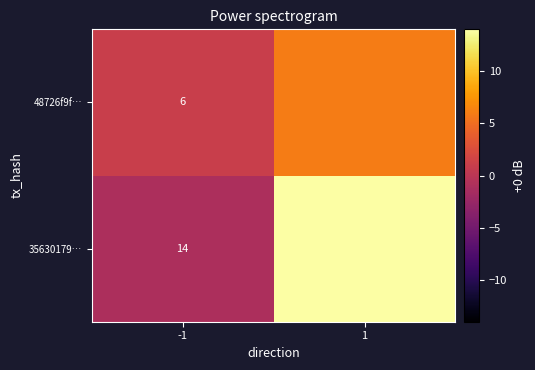

What is the difference between the 48726f9f… values at 1 and -1?

5